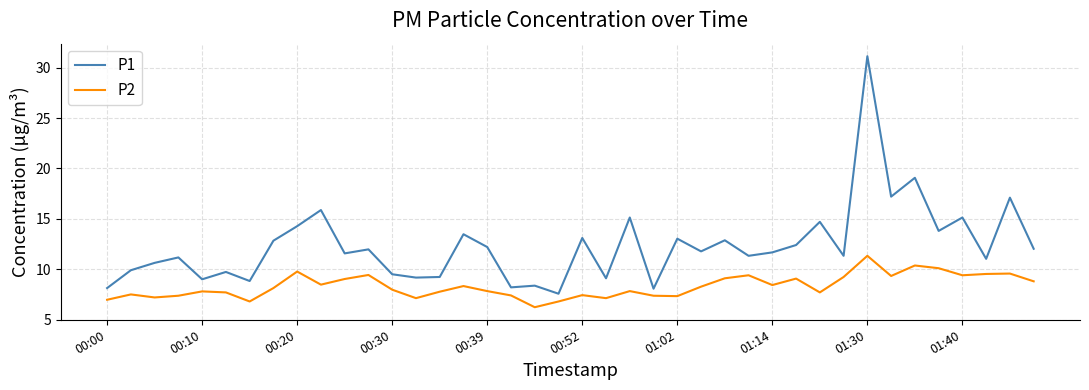

Which series has the largest range (max minus min)?

P1